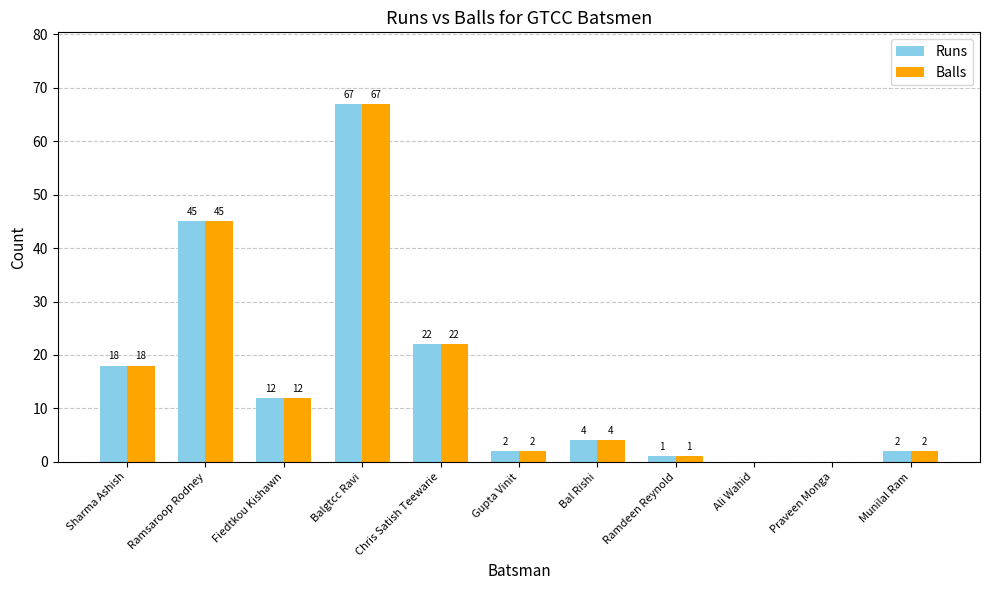

What is the average value of the Balls series?

16